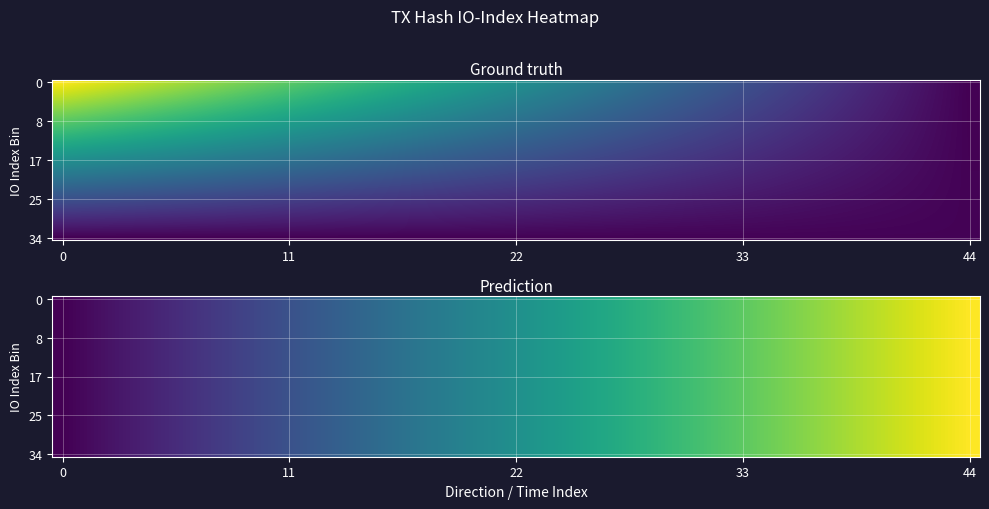

What is the spread (max minus min) of values at io_index?

2335